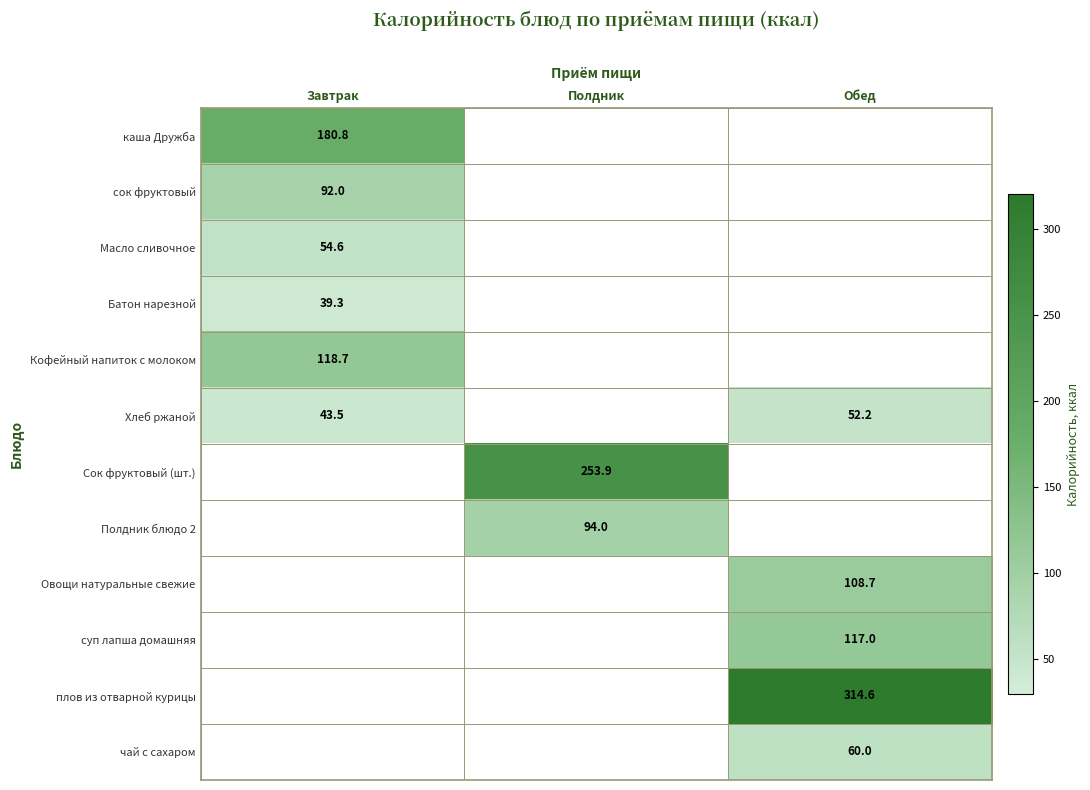

Which category has the highest value across all series?

Обед